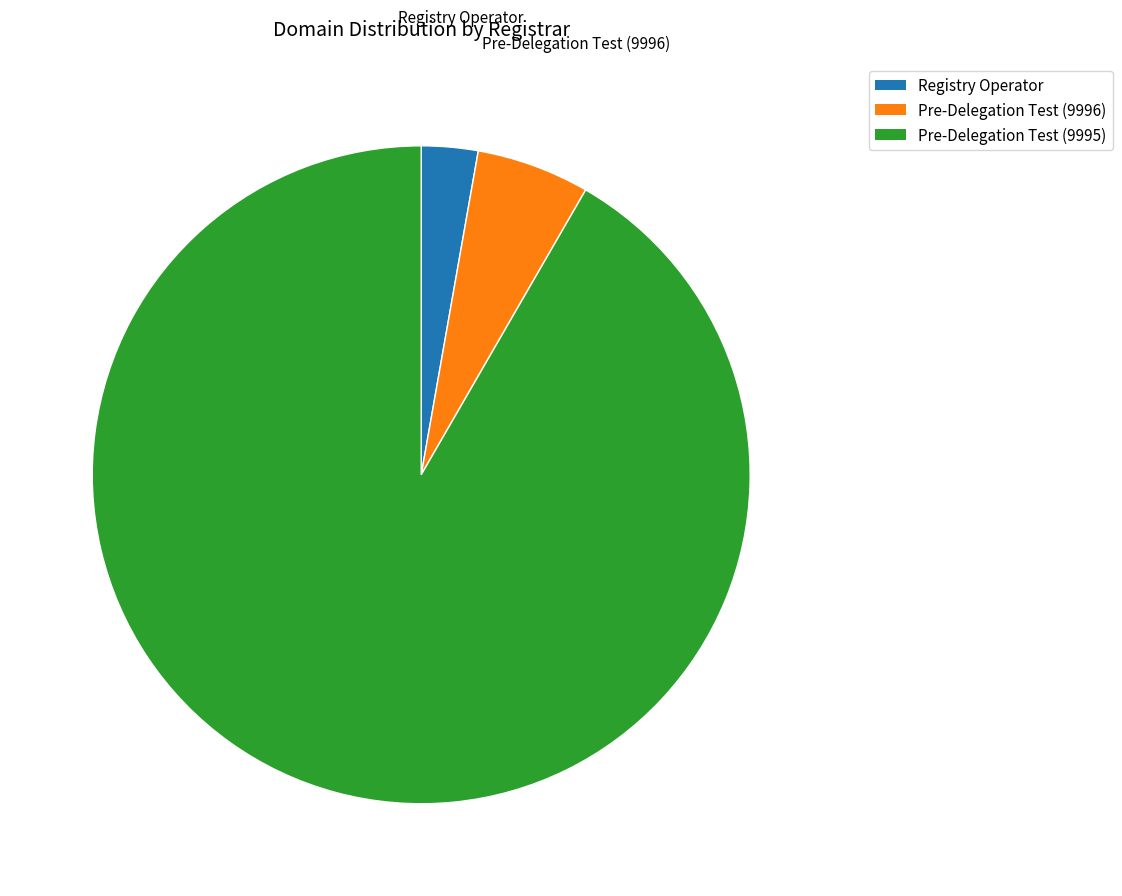

What is the largest slice in the pie chart?

Pre-Delegation Test (9995)